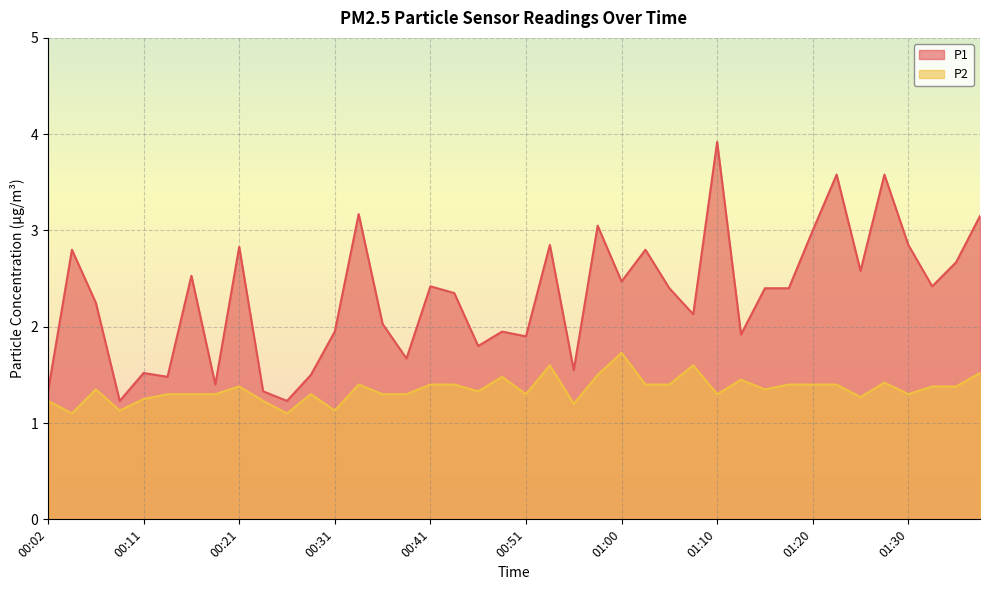

What is the minimum value shown in the chart?

1.1